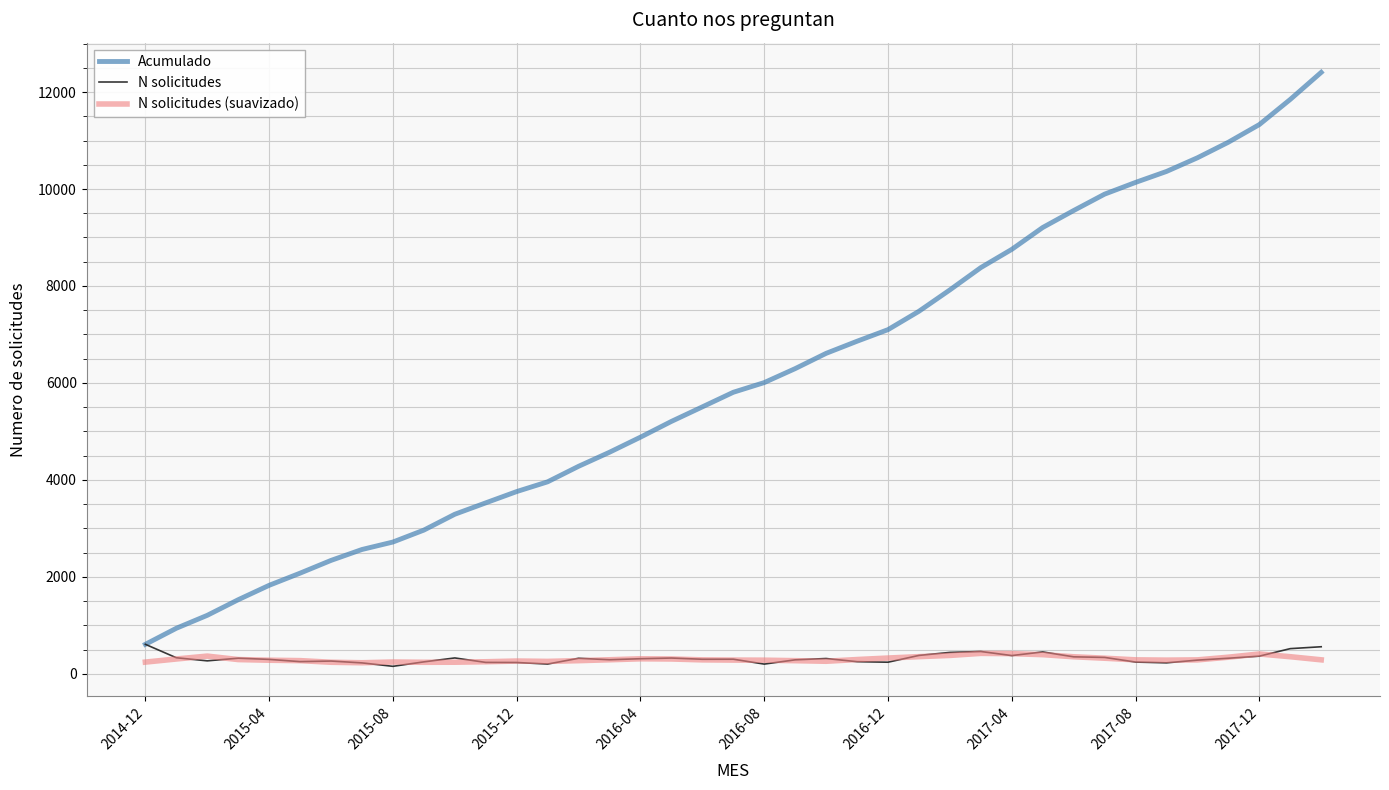

Which series has the largest total across all categories?

Acumulado